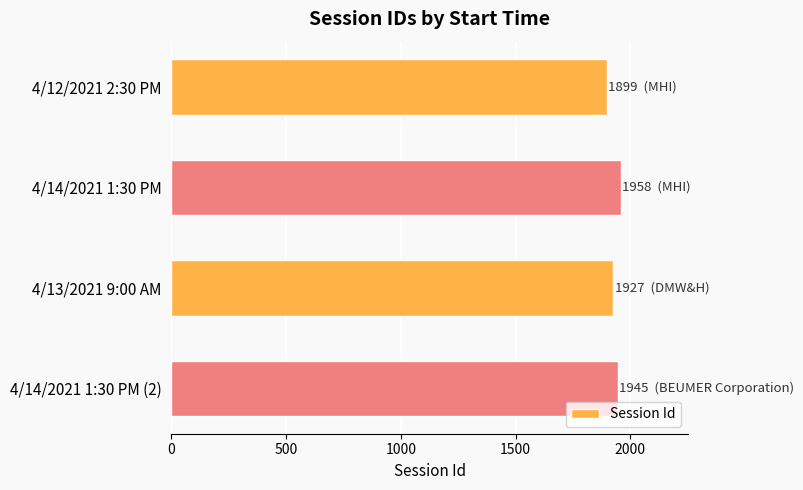

Does the chart contain stacked bars?

No